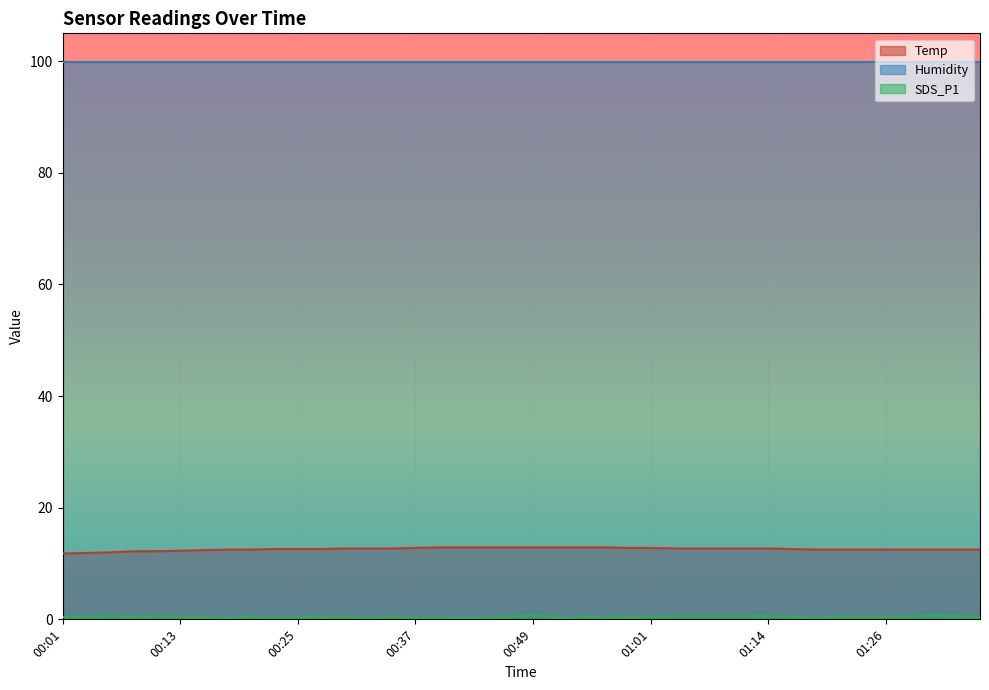

True or false: SDS_P1 and Temp cross at least once.

False